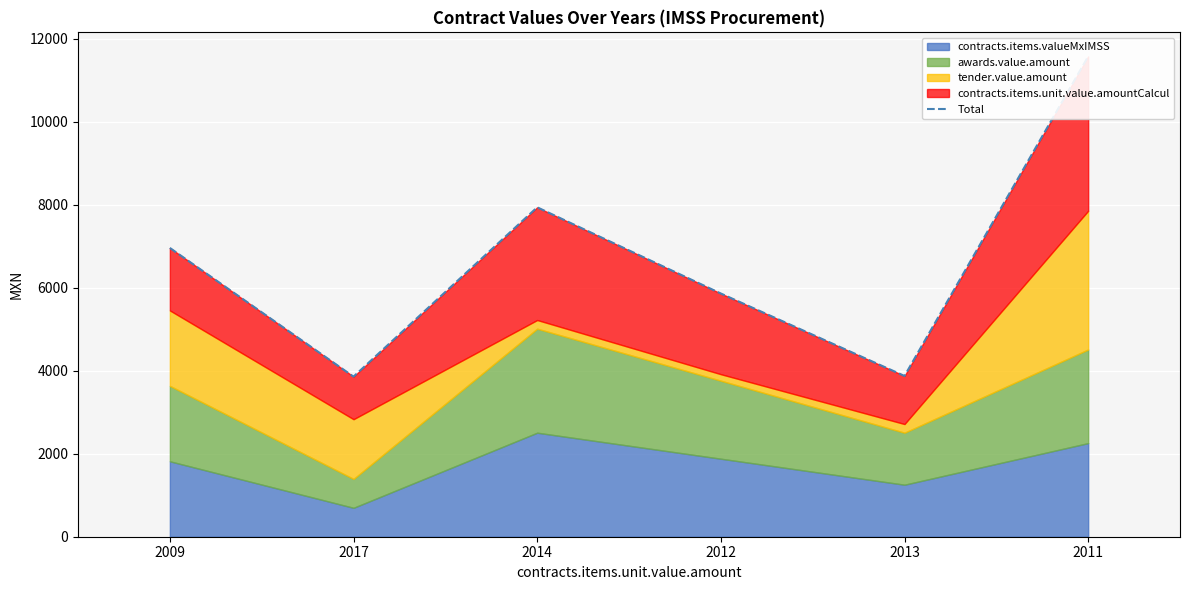

Rank the categories by value from highest to lowest.

2011, 2014, 2009, 2012, 2013, 2017